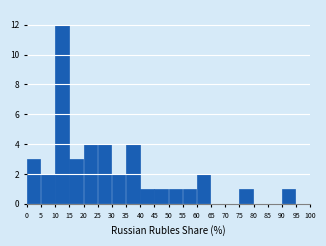

Reading left to right, transcribe this chart: for each bar, give the range it covers on the x-axis and its height. The values are not printed on the chart, so give them approximately, as read against the axis.

0 to 5: 3
5 to 10: 2
10 to 15: 12
15 to 20: 3
20 to 25: 4
25 to 30: 4
30 to 35: 2
35 to 40: 4
40 to 45: 1
45 to 50: 1
50 to 55: 1
55 to 60: 1
60 to 65: 2
65 to 70: 0
70 to 75: 0
75 to 80: 1
80 to 85: 0
85 to 90: 0
90 to 95: 1
95 to 100: 0